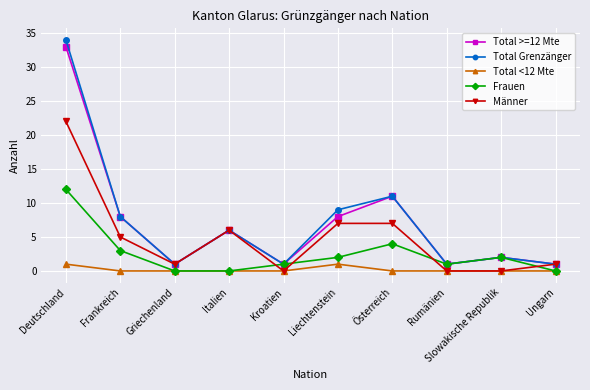

True or false: Frauen has a value of 1 at Frankreich.

False